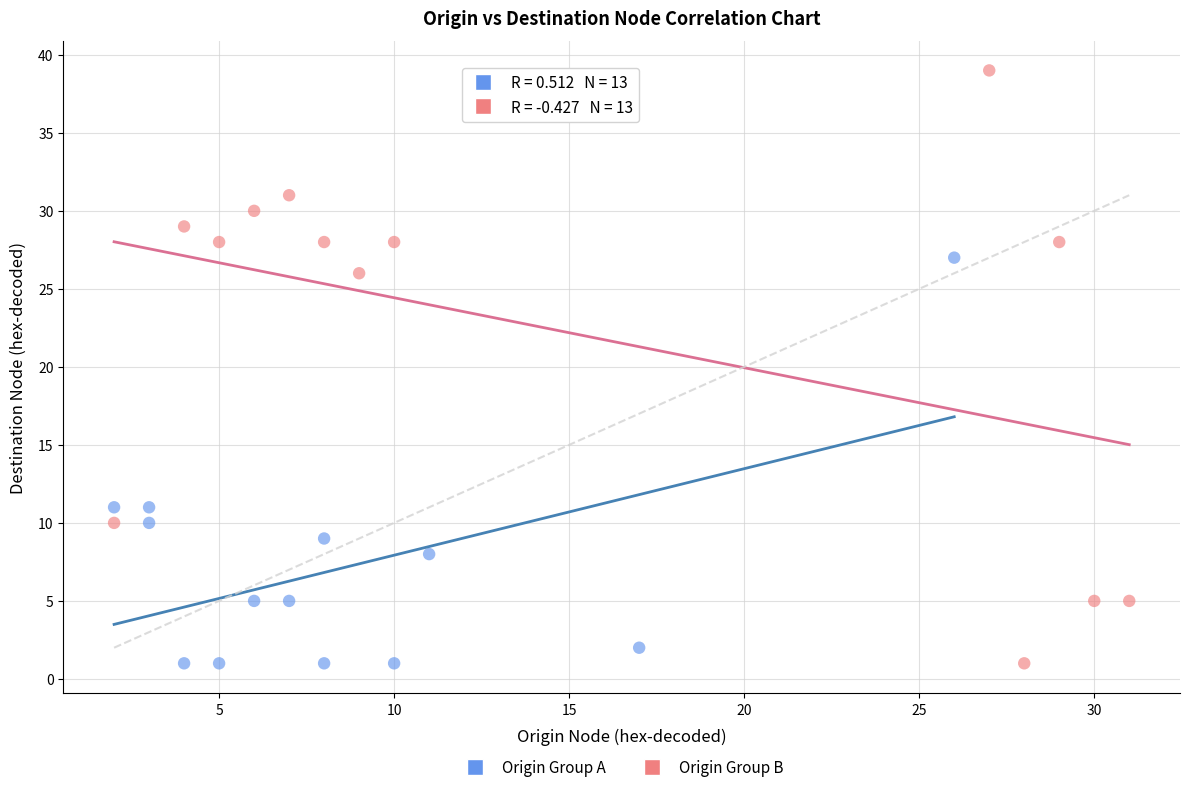

Which series has the widest spread of Y values?

Origin Group B